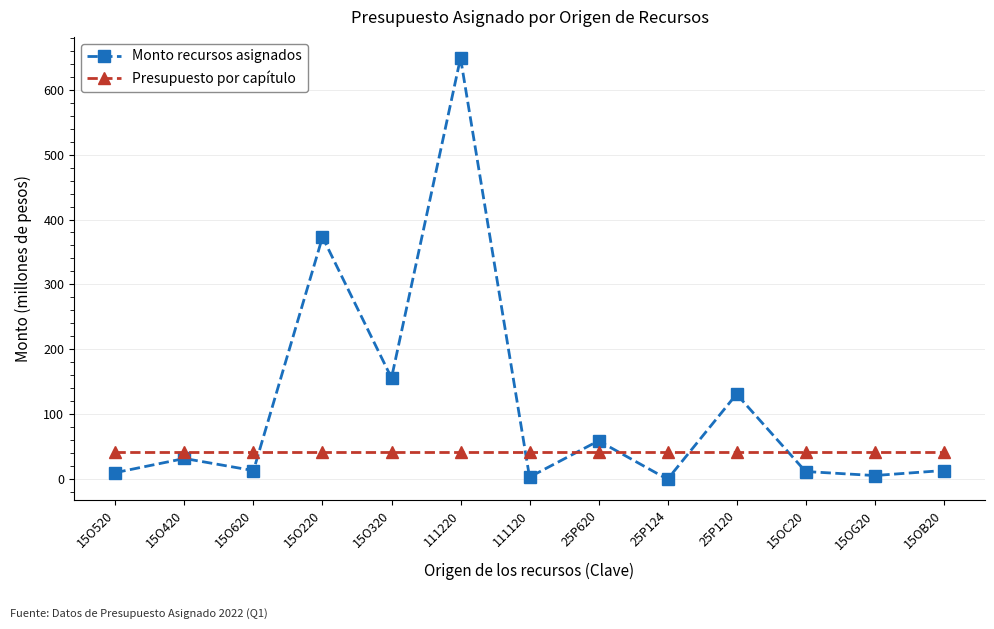

What is the sum of all Monto recursos asignados values?

1458.4